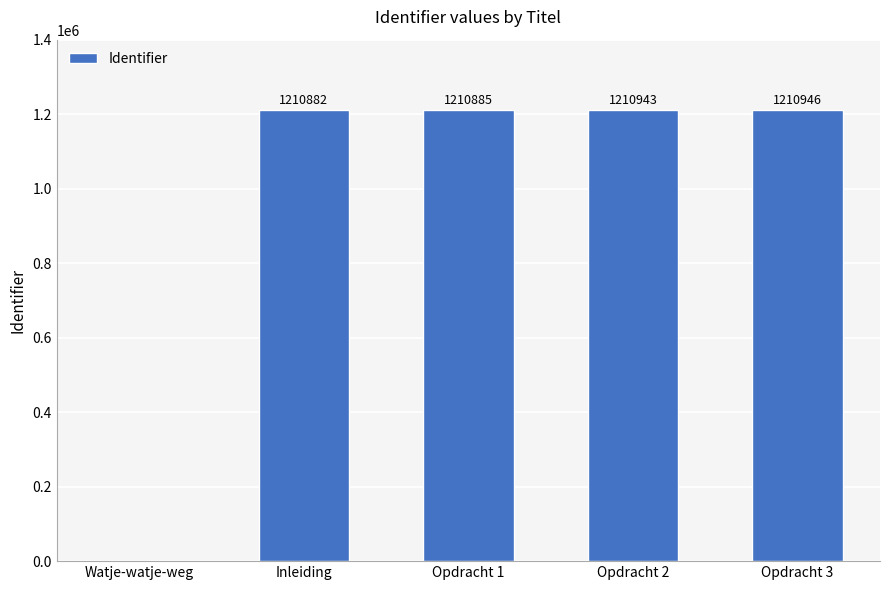

Where is the data nearest to the value 605473?

Inleiding